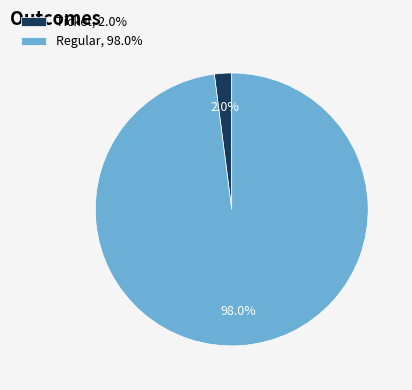

How many slices are in this pie chart?

2